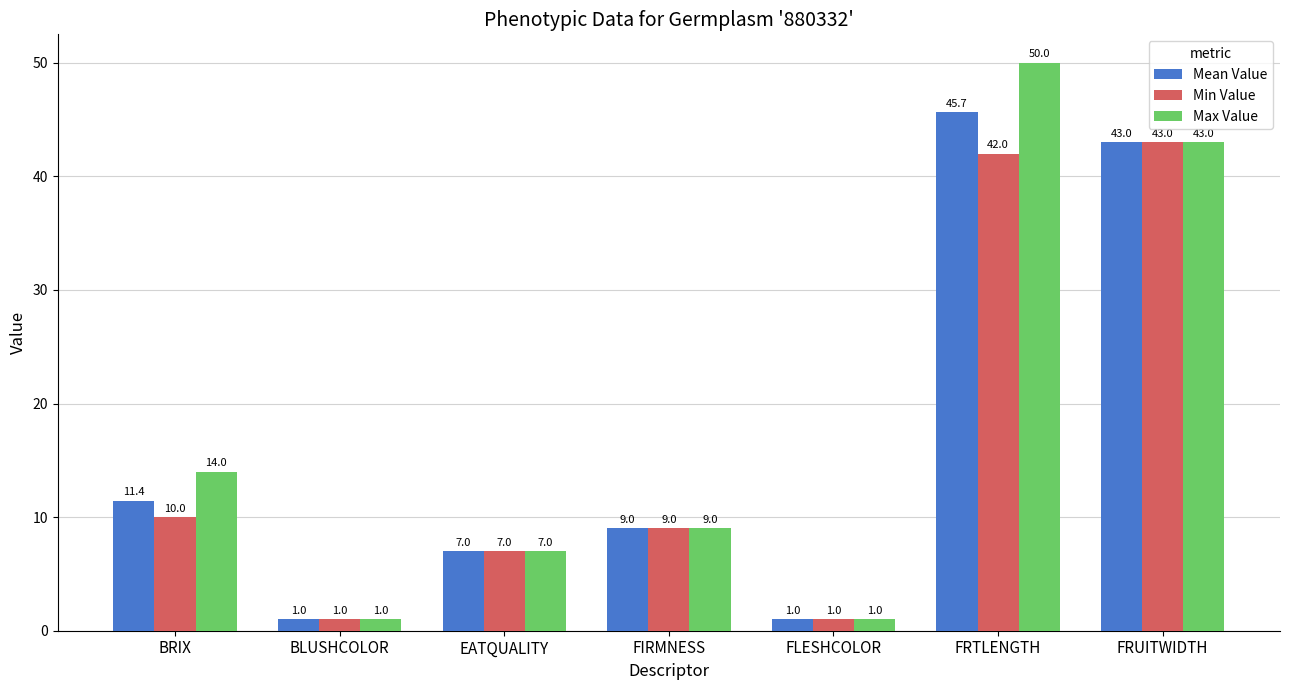

At which label does Min Value reach its peak?

FRUITWIDTH